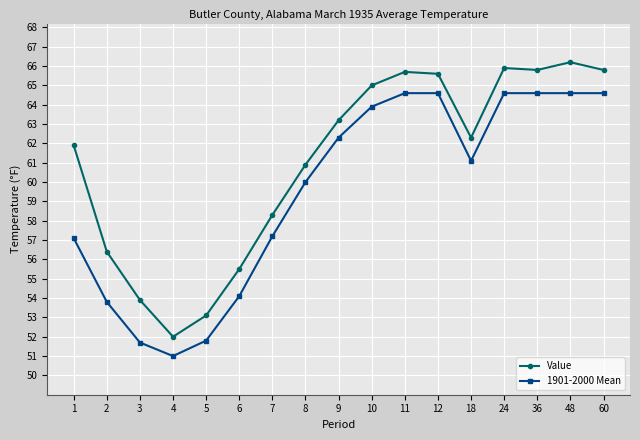

What is the greatest value displayed?

66.2